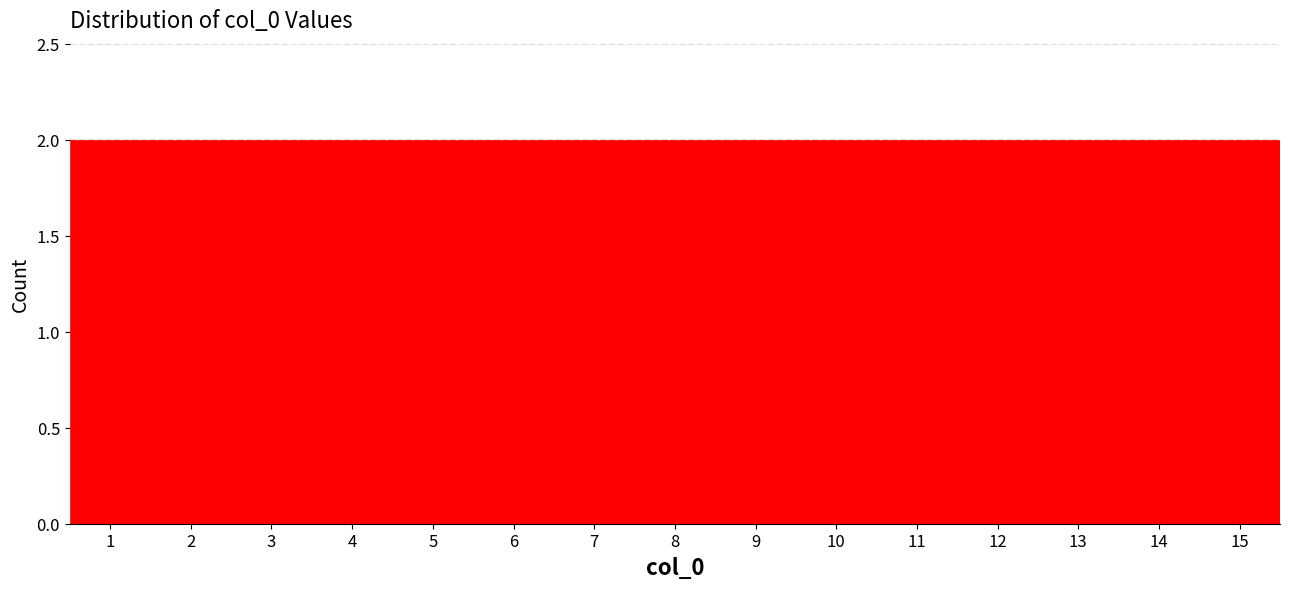

Reading left to right, transcribe this chart: for each bar, give the range it covers on the x-axis and its height. The values are not printed on the chart, so give them approximately, as read against the axis.

0.5 to 1.5: 2
1.5 to 2.5: 2
2.5 to 3.5: 2
3.5 to 4.5: 2
4.5 to 5.5: 2
5.5 to 6.5: 2
6.5 to 7.5: 2
7.5 to 8.5: 2
8.5 to 9.5: 2
9.5 to 10.5: 2
10.5 to 11.5: 2
11.5 to 12.5: 2
12.5 to 13.5: 2
13.5 to 14.5: 2
14.5 to 15.5: 2